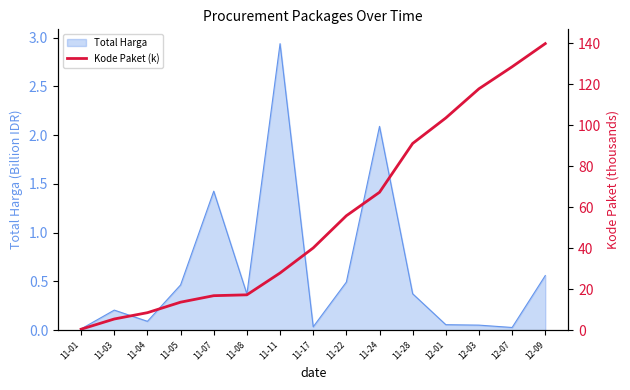

Approximately how many times larger is the value at 11-28 compared to 11-17?

2.3